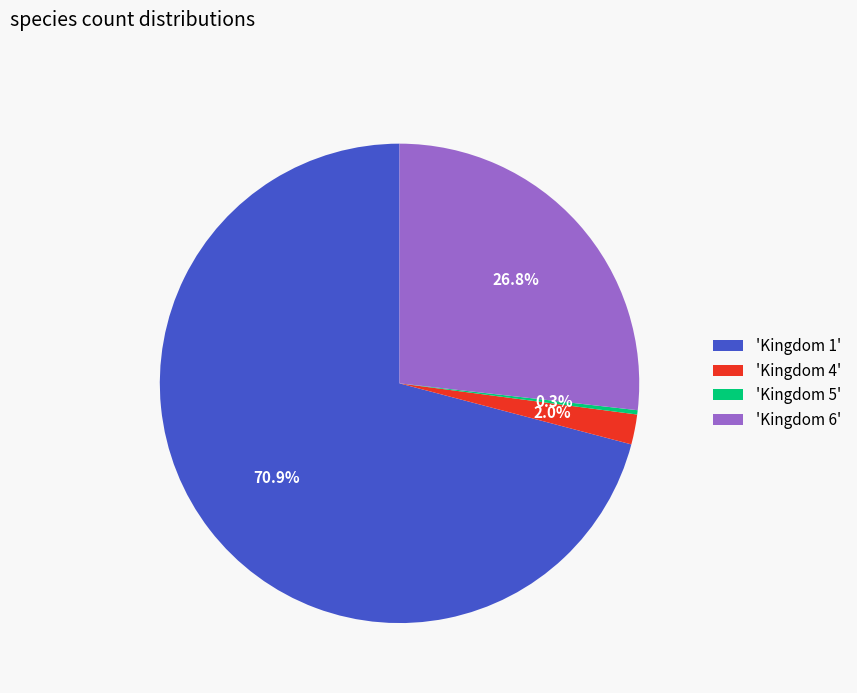

Rank the categories by value from highest to lowest.

'Kingdom 1', 'Kingdom 6', 'Kingdom 4', 'Kingdom 5'